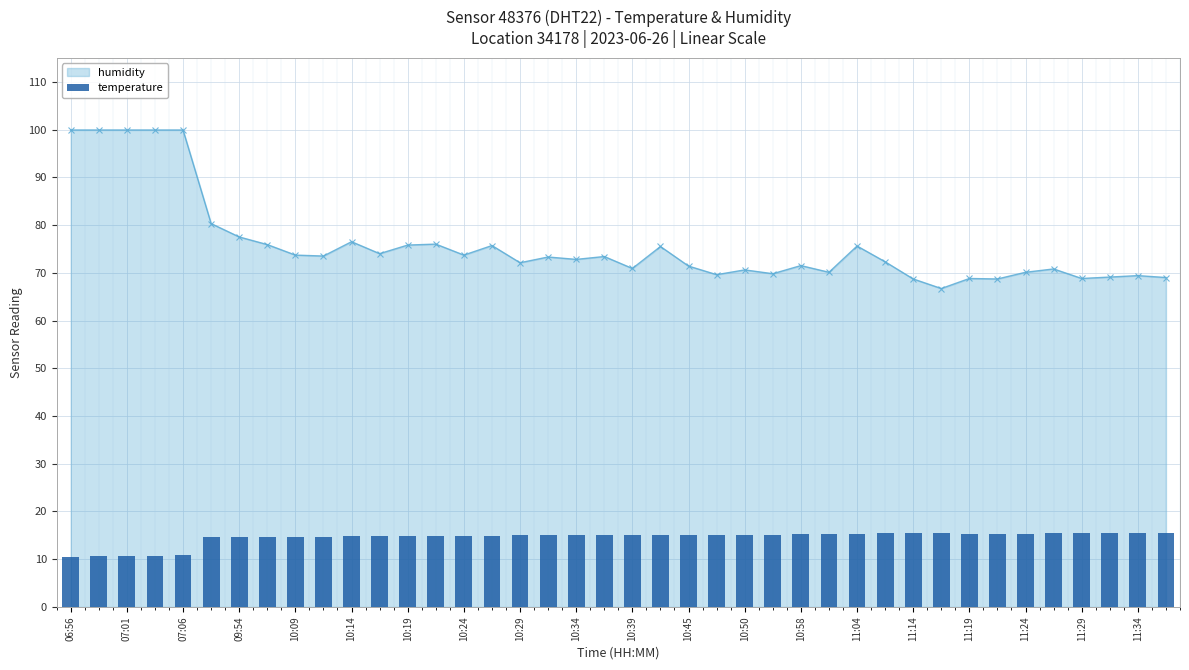

What is the highest value of the humidity series?

99.9